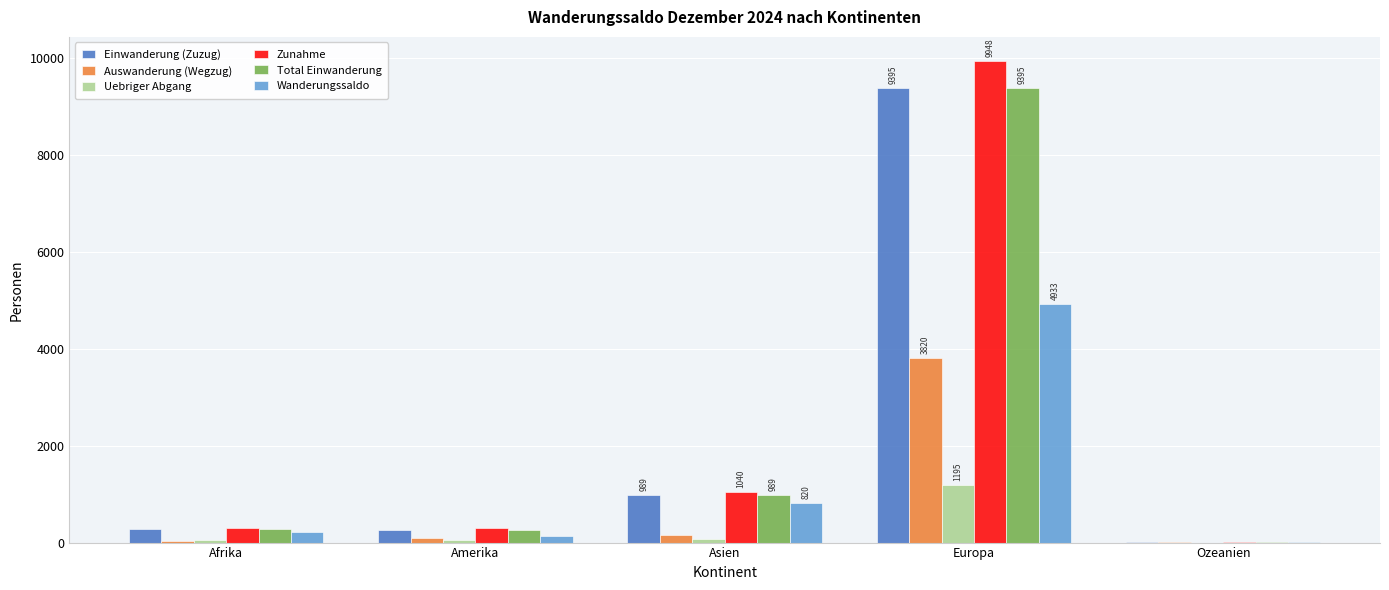

At which category is the sum across all series the highest?

Europa